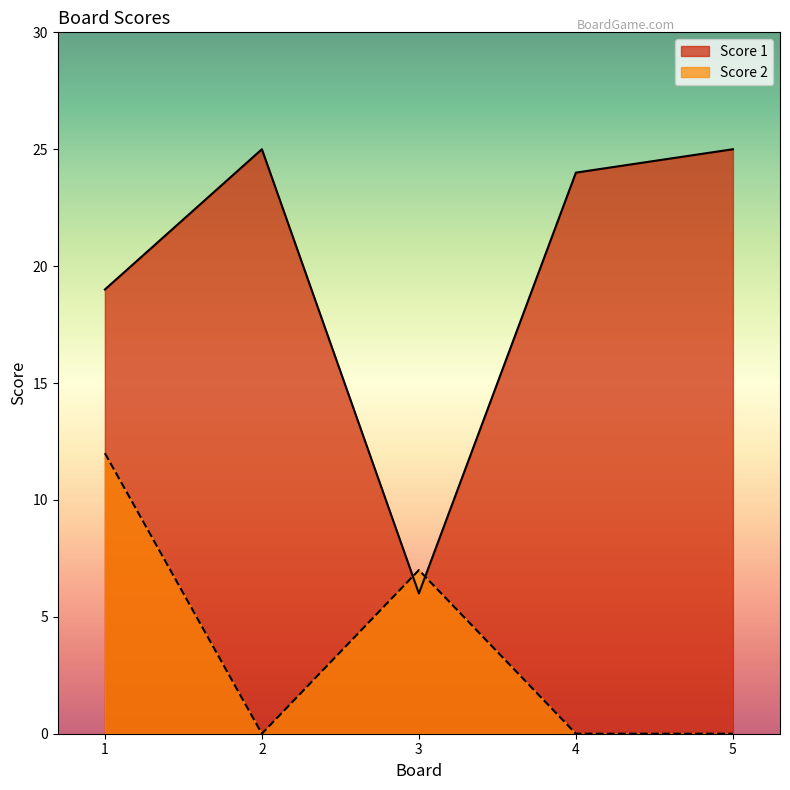

Which series has the widest spread of values?

Score 1